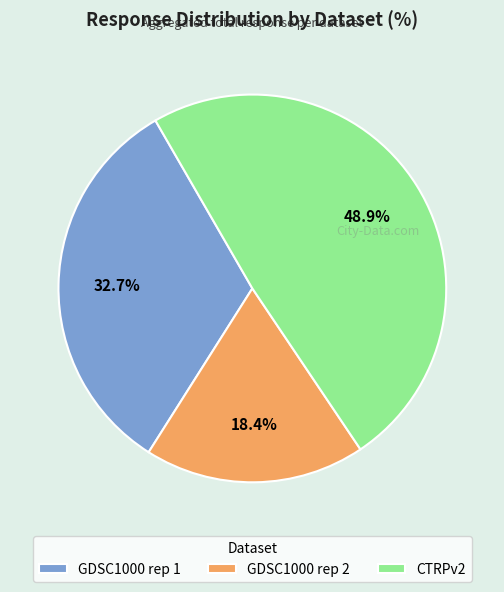

To the nearest percent, what is the average slice percentage?

33%